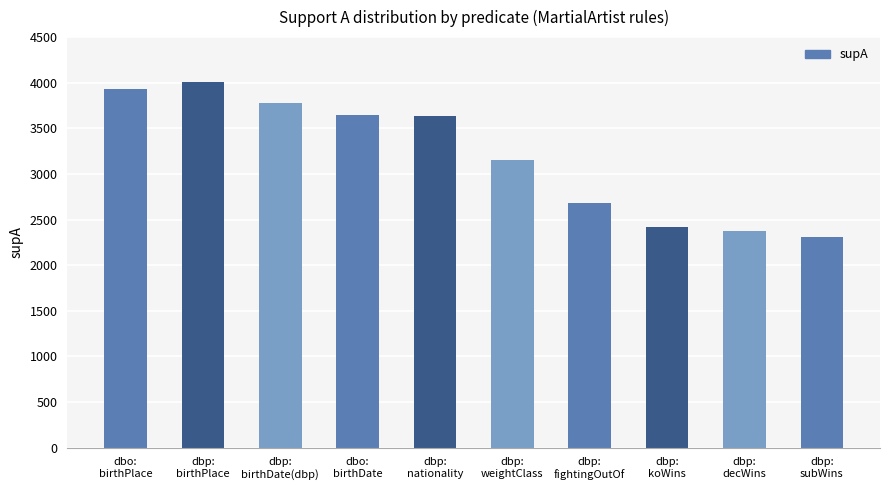

Which category has the lowest value across all series?

dbp:
subWins